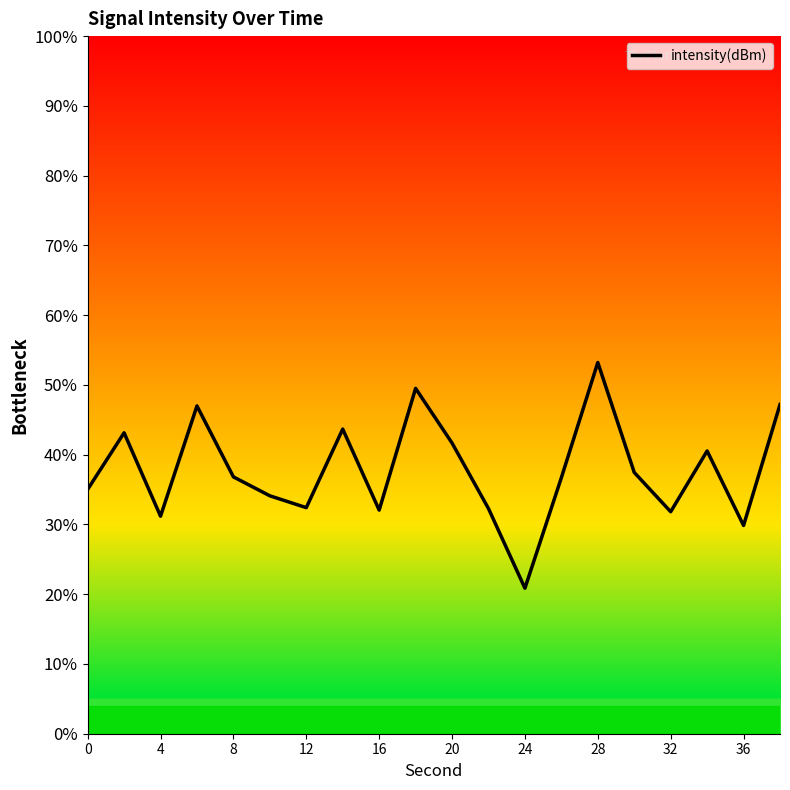

How many lines are shown in the chart?

1